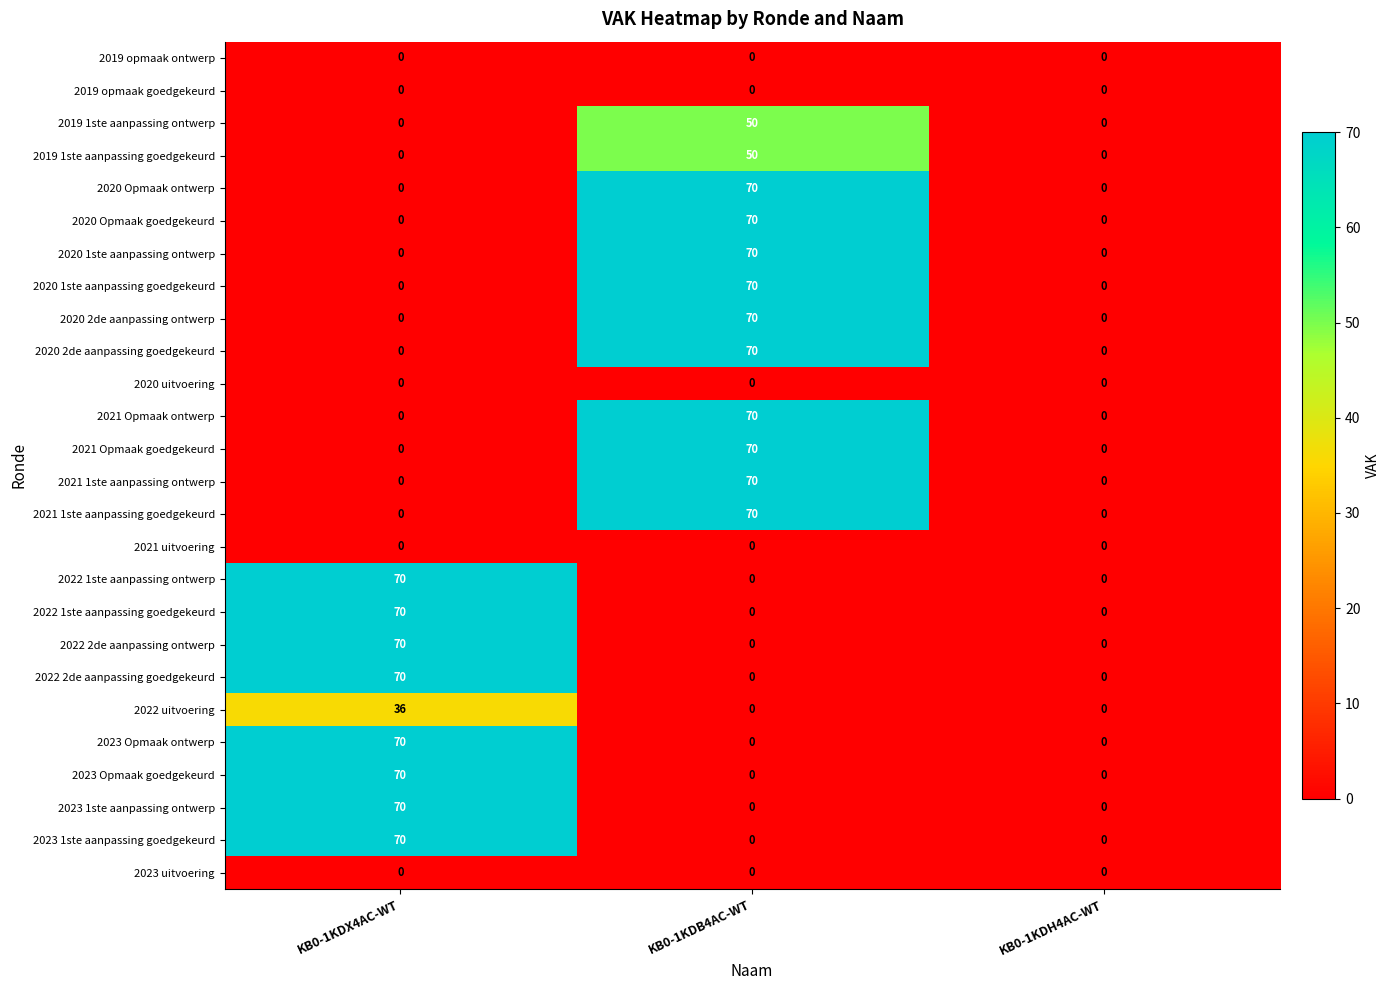

At which label does 2021 Opmaak ontwerp reach its peak?

KB0-1KDB4AC-WT